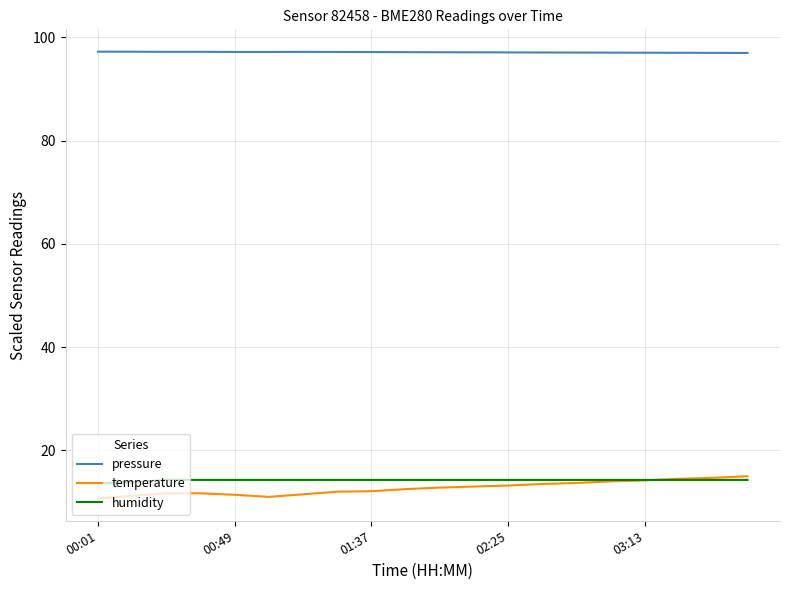

What is the highest value of the pressure series?

97.2